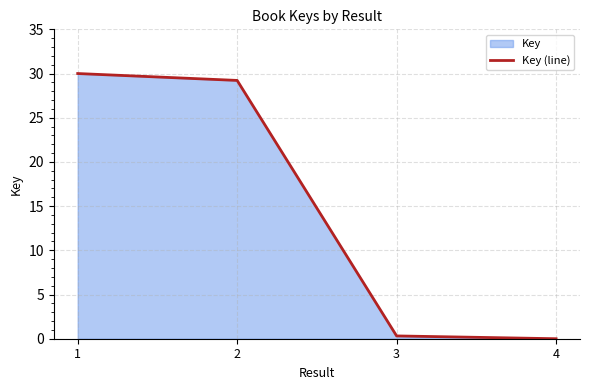

What is the change in value from 1 to 2?

-0.8